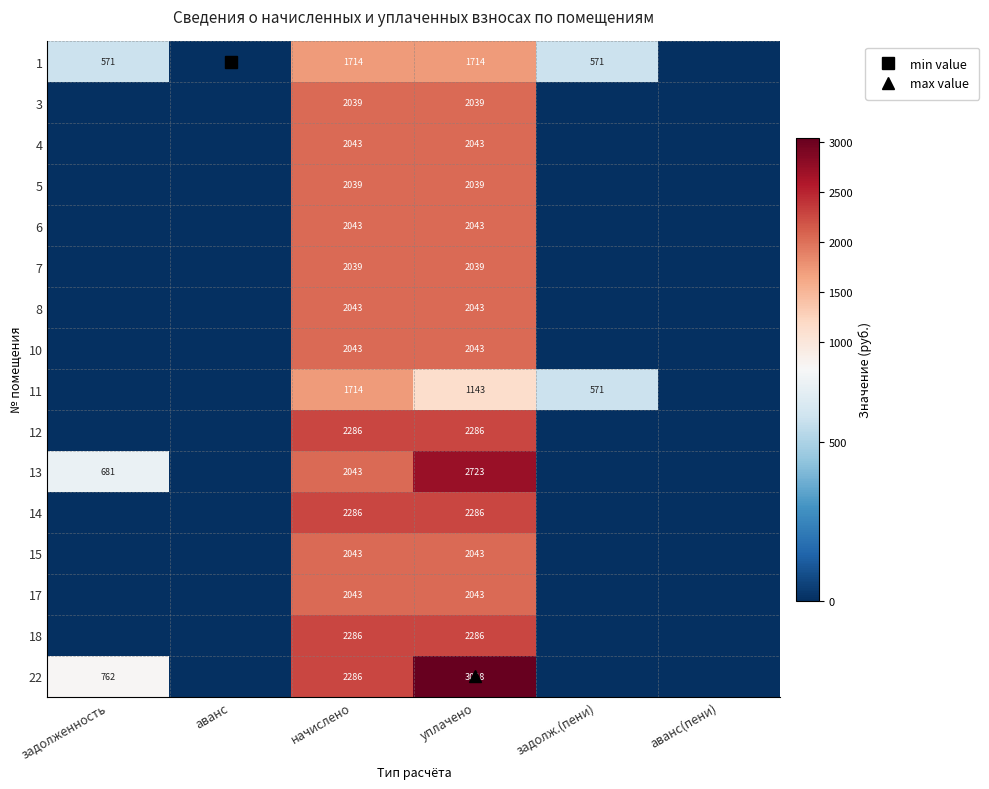

At how many categories does at least one series exceed 2603?

1